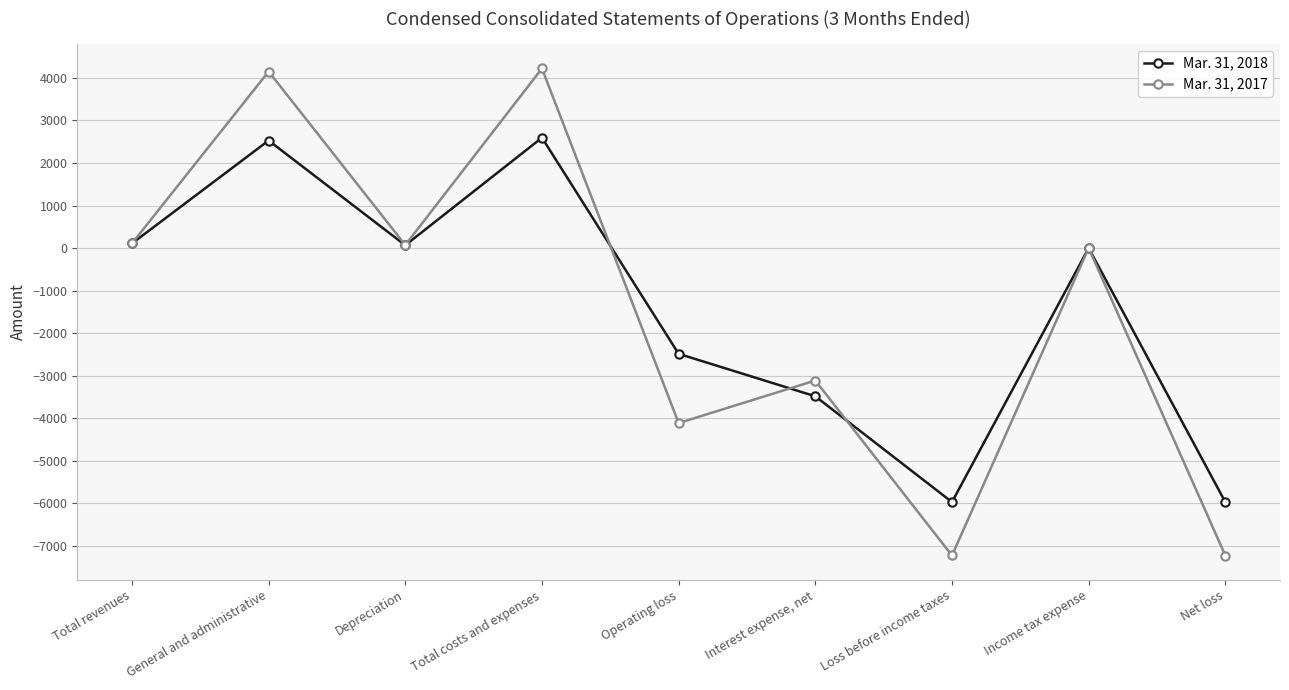

The value of Mar. 31, 2017 at Net loss is -9776. True or false?

False